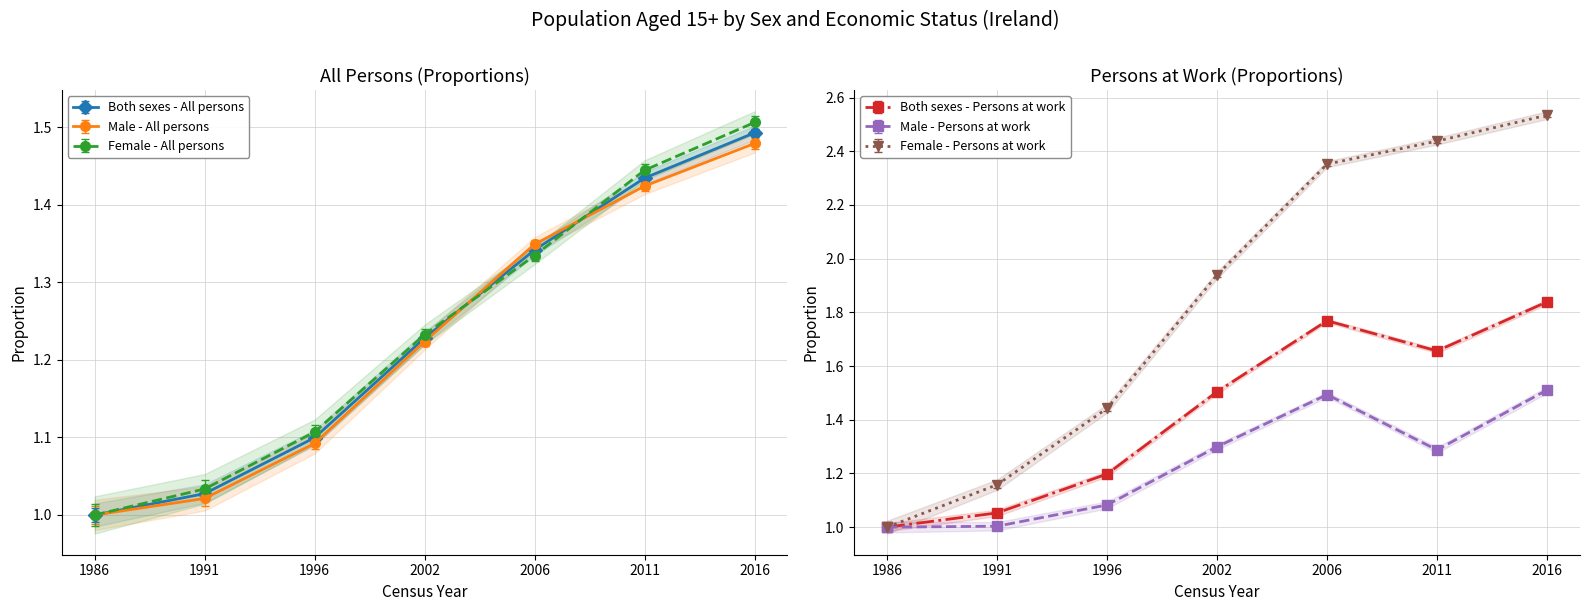

How many lines are shown in the chart?

6